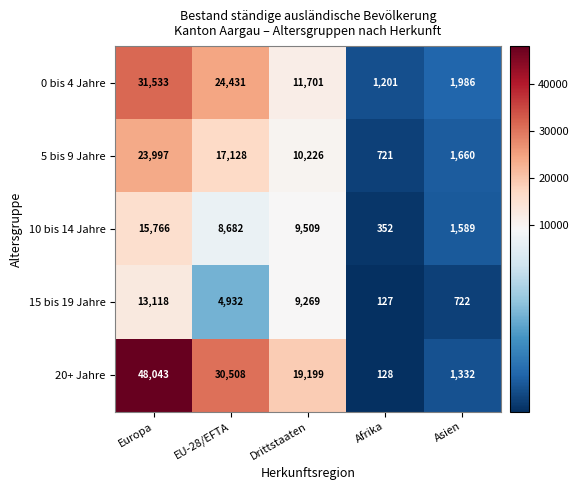

Which series has the largest range (max minus min)?

20+ Jahre